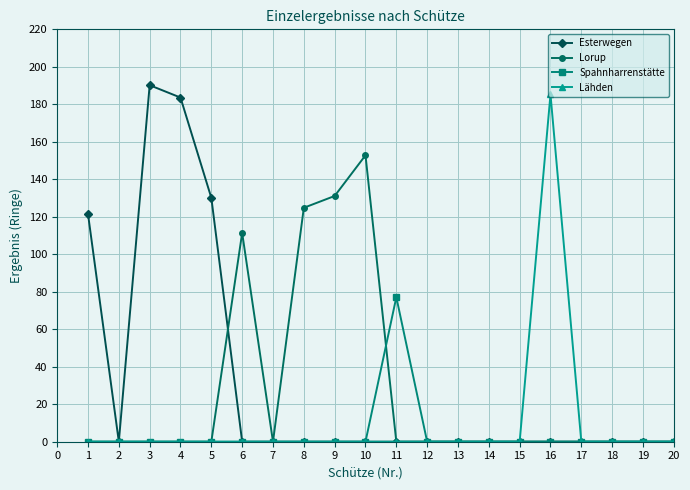

True or false: Spahnharrenstätte has a value of 0.0 at 20.

True